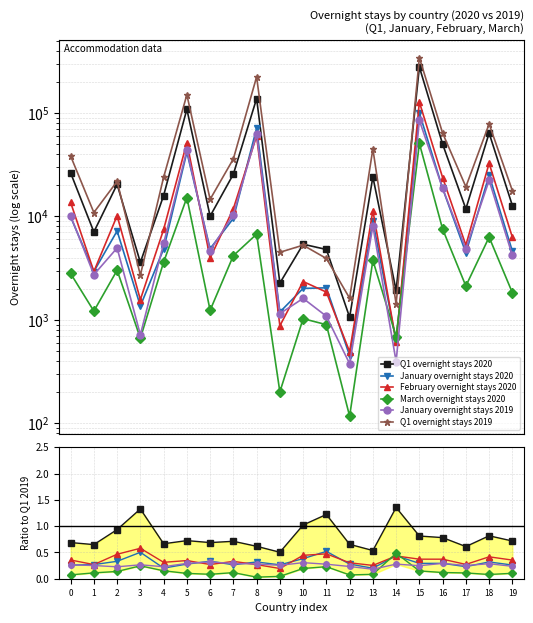

Is this an area chart (filled region under the line)?

No